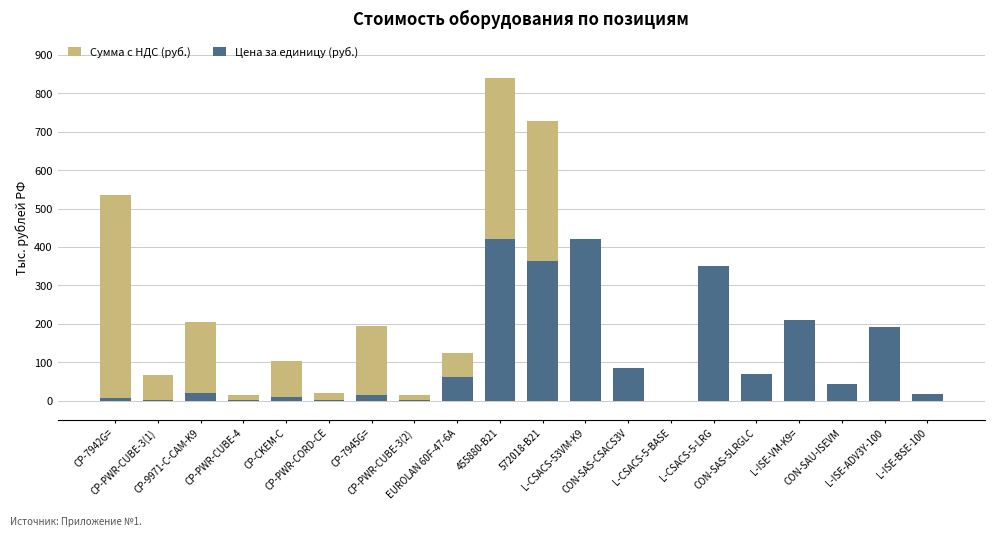

Which series has the widest spread of values?

Сумма с НДС (руб.)